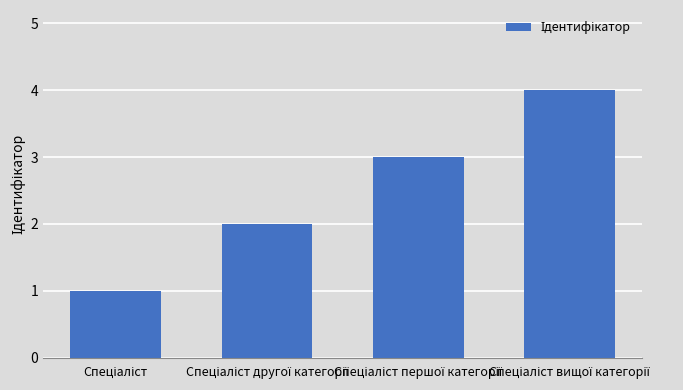

What is the maximum value shown in the chart?

4